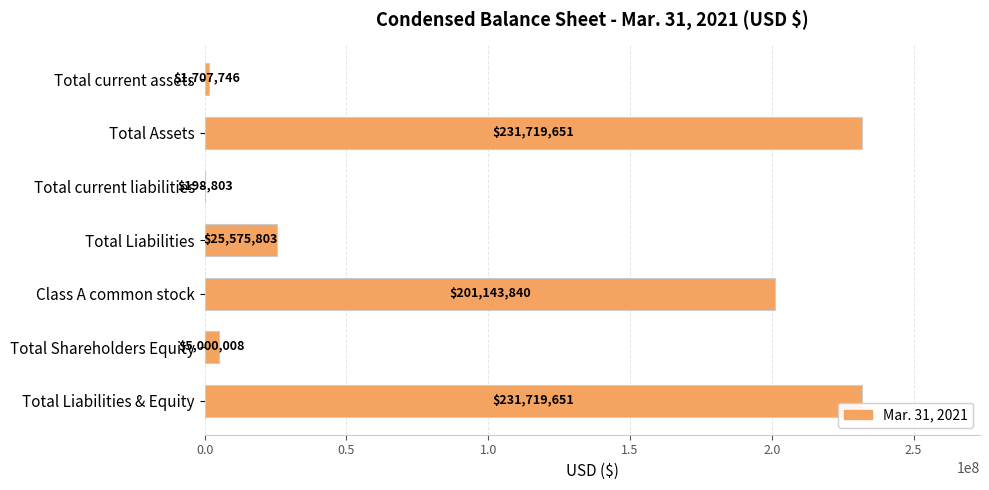

At which label is the value closest to 115959227?

Class A common stock